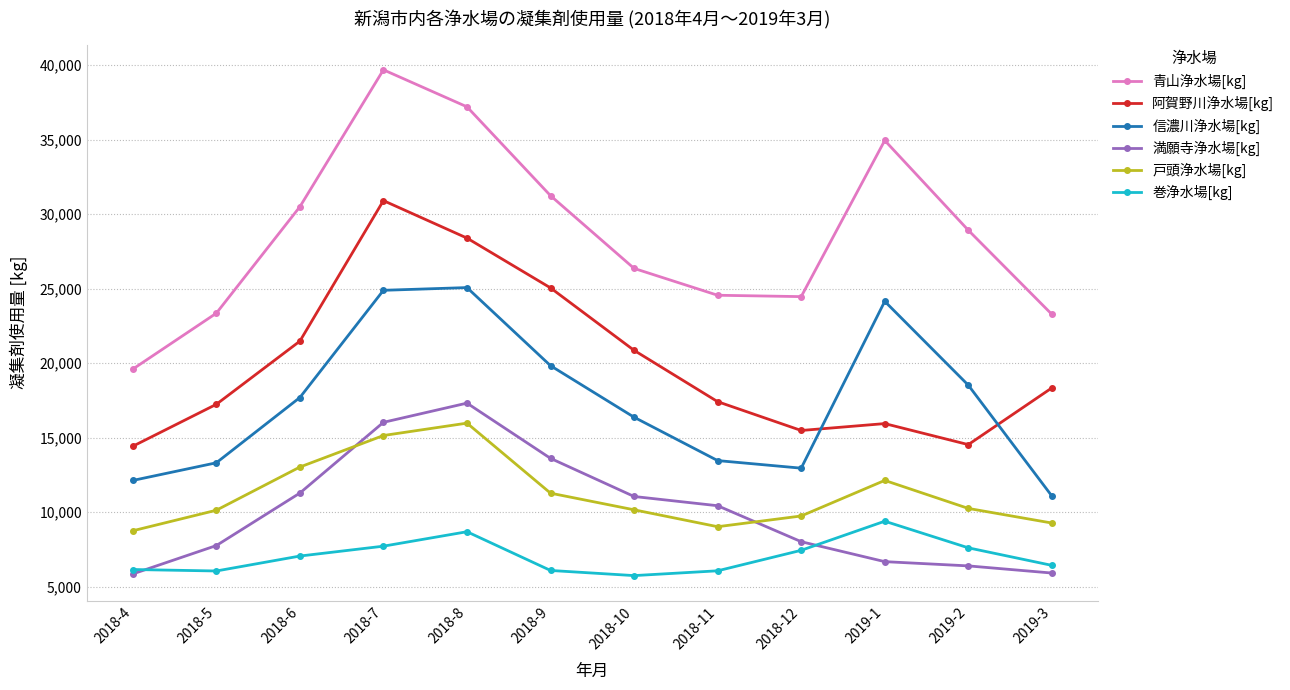

Which category has the lowest value in the 信濃川浄水場[kg] series?

2019-3